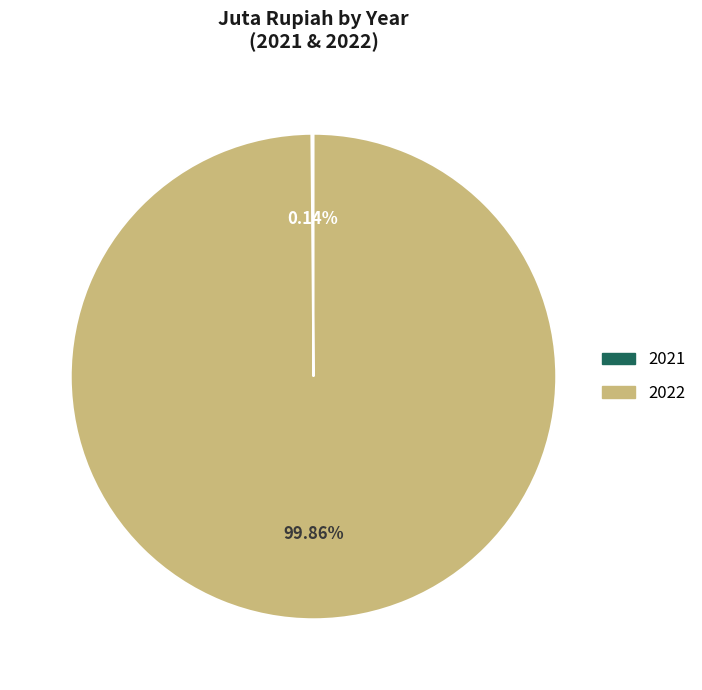

To the nearest percent, what is the average slice percentage?

50%